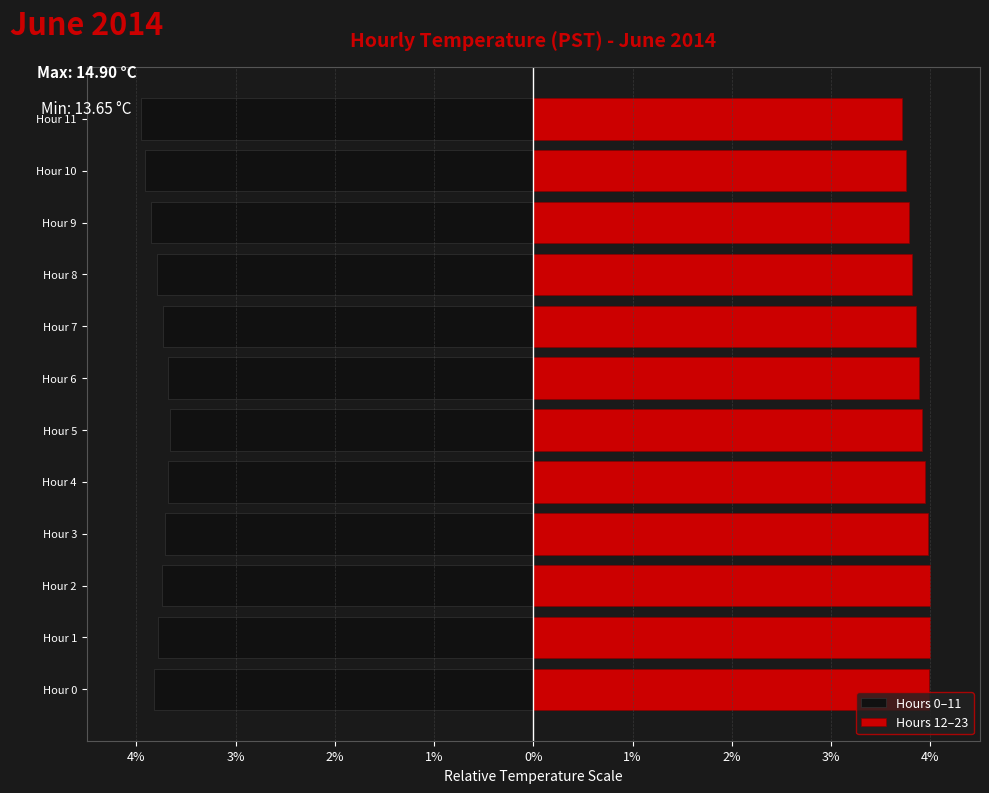

What is the smallest value displayed?

-4.0